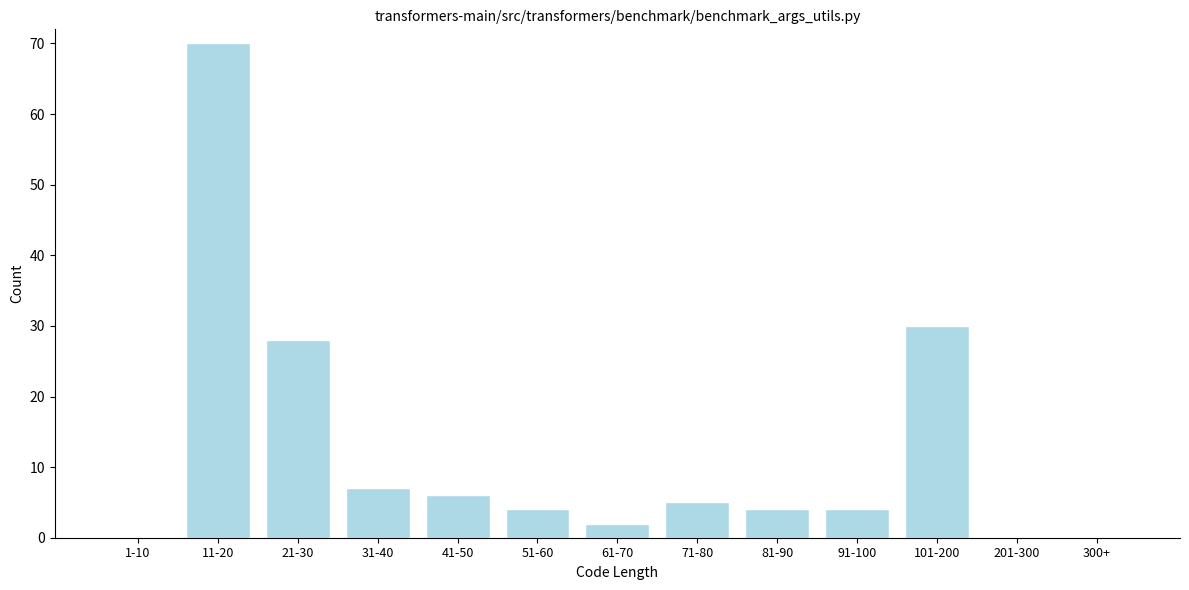

Reading left to right, list all the values displayed in this chart.

1-10=0	11-20=70	21-30=28	31-40=7	41-50=6	51-60=4	61-70=2	71-80=5	81-90=4	91-100=4	101-200=30	201-300=0	300+=0